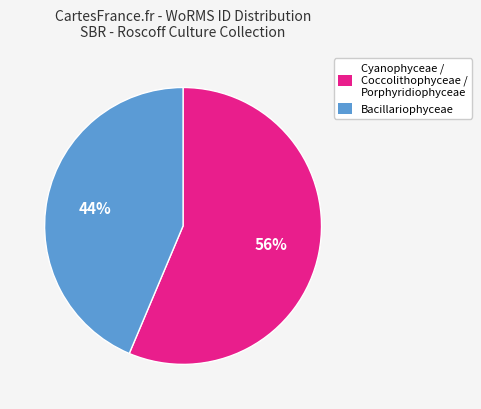

What percentage is the Bacillariophyceae slice, to the nearest percent?

44%